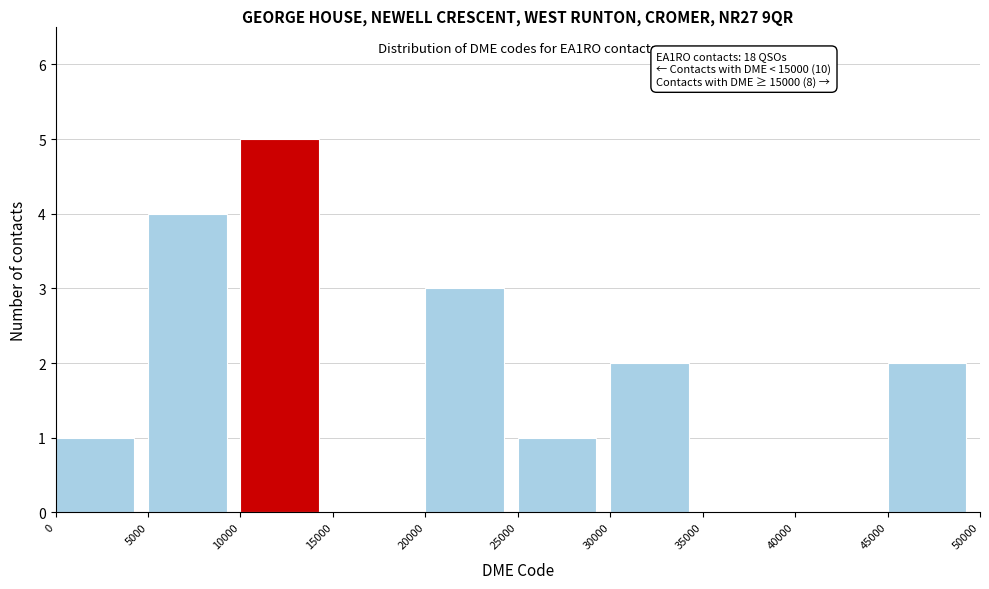

Over which range of the x-axis is the bar tallest?

10000 to 15000